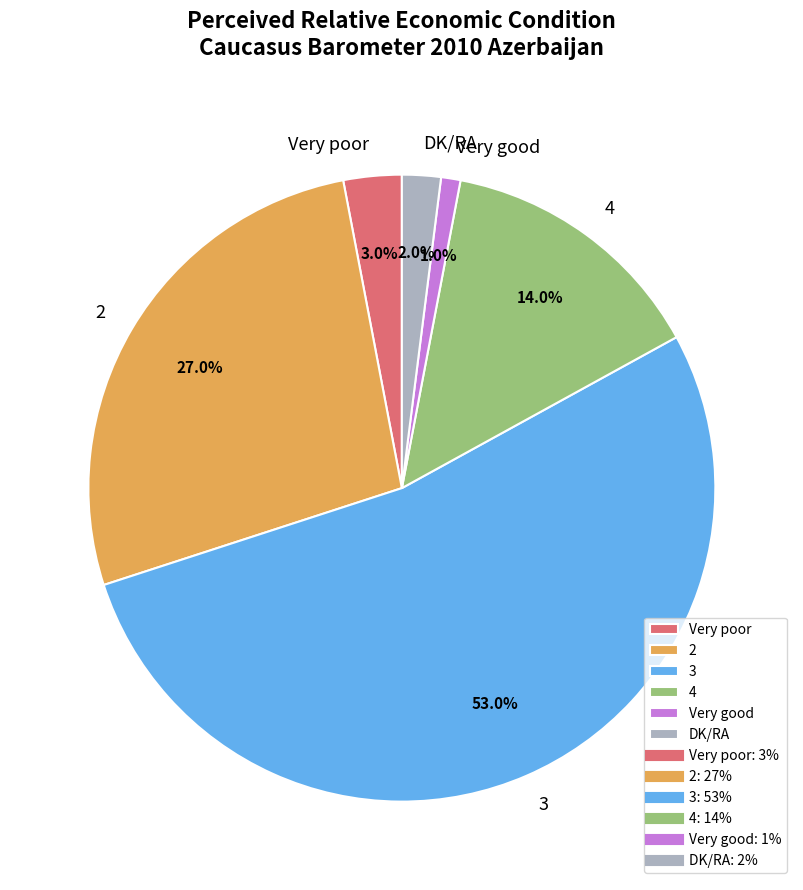

Which category has the biggest portion of the pie?

3